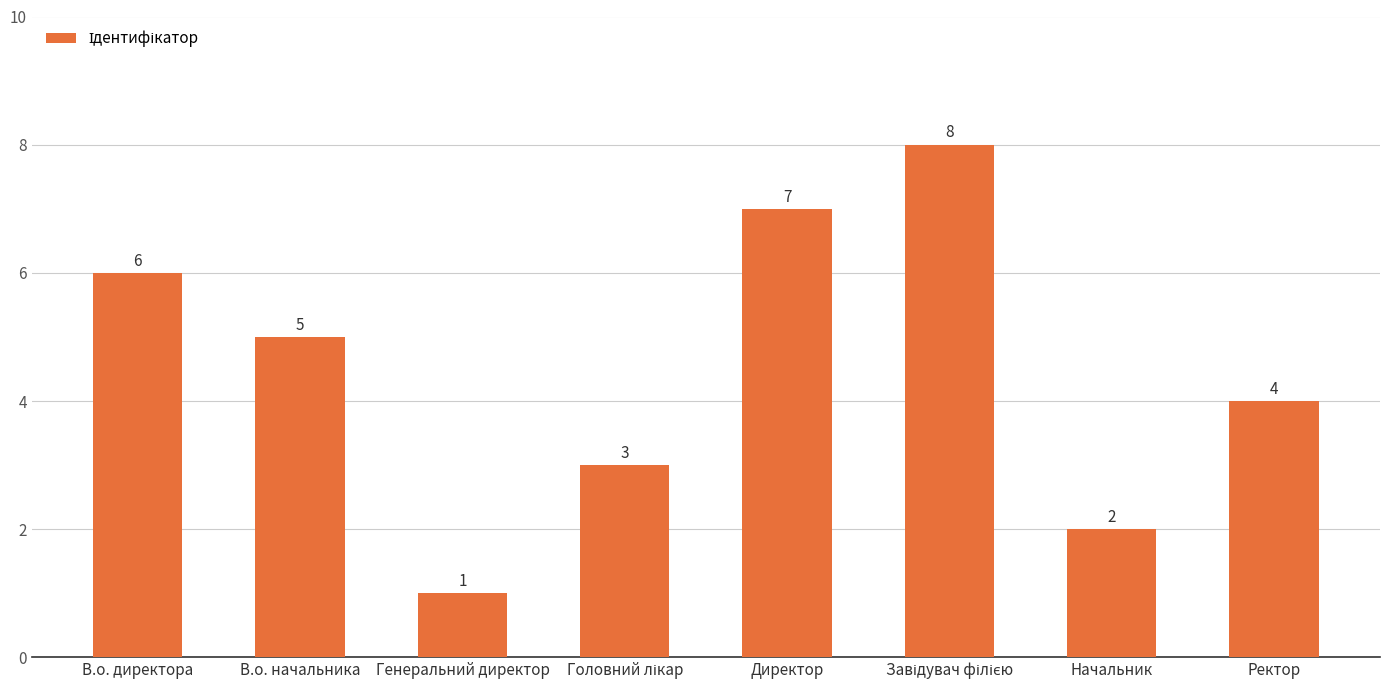

What is the ratio of the value at В.о. директора to the value at Директор?

0.9